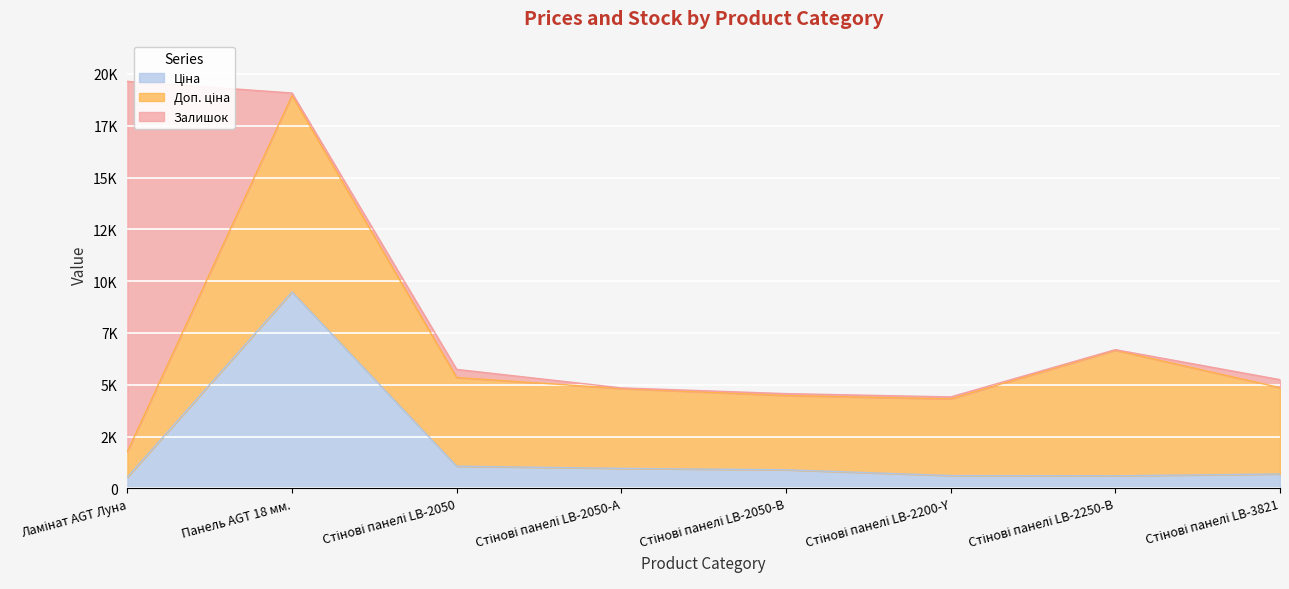

Where does the Ціна series first go above 895?

Панель AGT 18 мм.